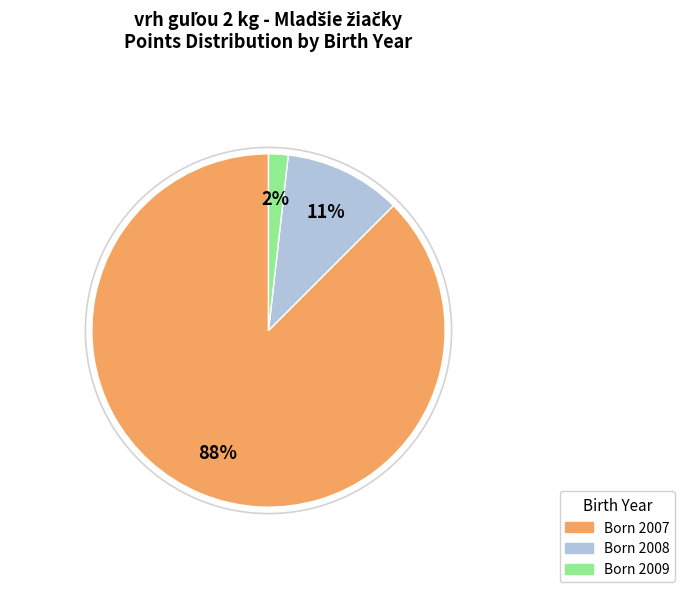

Is there a majority slice in this chart?

Yes